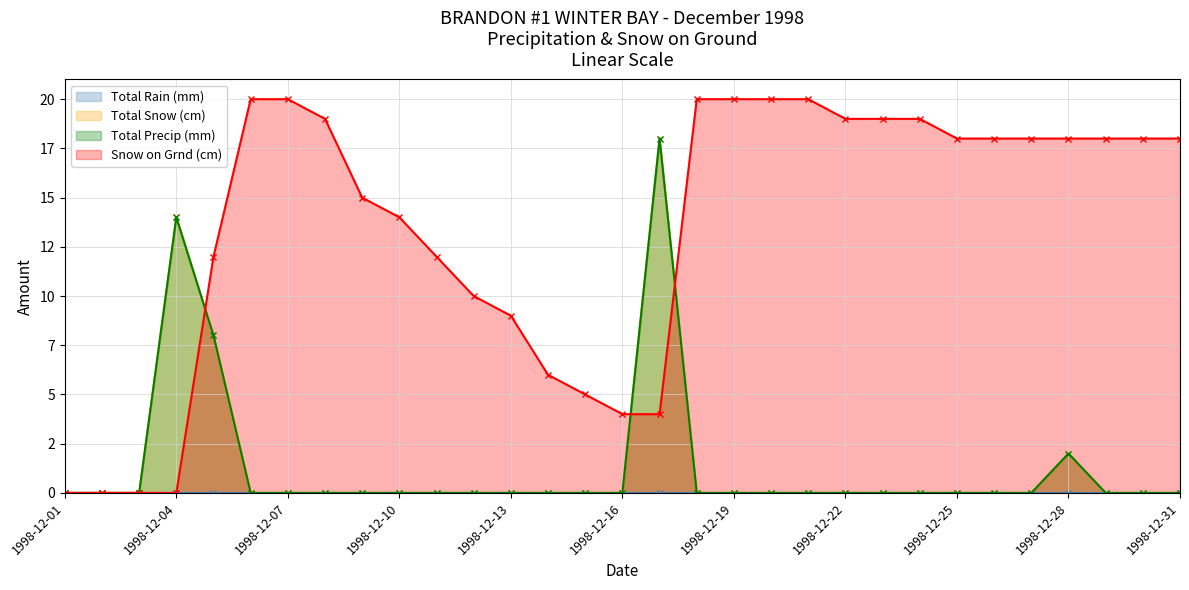

Which has a higher value, 1998-12-03 or 1998-12-29?

1998-12-03